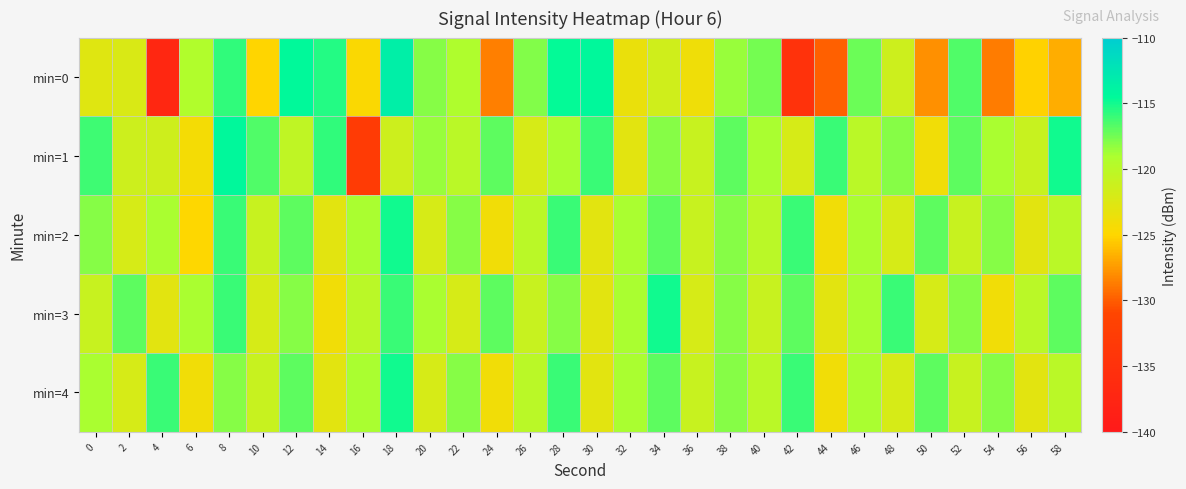

Reading left to right, what are all the values shown in this chart?

min=0: 0=-122.8	2=-122.3	4=-137.1	6=-119.3	8=-115.8	10=-125.1	12=-114.6	14=-115.4	16=-124.8	18=-113.4	20=-118.0	22=-119.2	24=-128.6	26=-117.9	28=-114.6	30=-114.4	32=-123.6	34=-121.5	36=-123.9	38=-118.4	40=-117.6	42=-134.9	44=-129.9	46=-117.4	48=-121.3	50=-127.9	52=-116.7	54=-128.7	56=-125.2	58=-126.7
min=1: 0=-116.2	2=-121.3	4=-121.4	6=-124.3	8=-114.4	10=-116.7	12=-120.3	14=-115.8	16=-133.0	18=-121.3	20=-118.5	22=-120.0	24=-117.0	26=-122.0	28=-119.0	30=-116.0	32=-123.0	34=-118.0	36=-121.0	38=-117.0	40=-119.0	42=-122.0	44=-116.0	46=-120.0	48=-118.0	50=-124.0	52=-117.0	54=-119.0	56=-121.0	58=-115.0
min=2: 0=-118.0	2=-122.0	4=-119.0	6=-125.0	8=-116.0	10=-121.0	12=-117.0	14=-123.0	16=-119.0	18=-115.0	20=-122.0	22=-118.0	24=-124.0	26=-120.0	28=-116.0	30=-123.0	32=-119.0	34=-117.0	36=-121.0	38=-118.0	40=-120.0	42=-116.0	44=-124.0	46=-119.0	48=-122.0	50=-117.0	52=-121.0	54=-118.0	56=-123.0	58=-120.0
min=3: 0=-121.0	2=-117.0	4=-123.0	6=-119.0	8=-116.0	10=-122.0	12=-118.0	14=-124.0	16=-120.0	18=-116.0	20=-119.0	22=-122.0	24=-117.0	26=-121.0	28=-118.0	30=-123.0	32=-119.0	34=-115.0	36=-122.0	38=-118.0	40=-121.0	42=-117.0	44=-123.0	46=-119.0	48=-116.0	50=-122.0	52=-118.0	54=-124.0	56=-120.0	58=-117.0
min=4: 0=-119.0	2=-122.0	4=-116.0	6=-124.0	8=-118.0	10=-121.0	12=-117.0	14=-123.0	16=-119.0	18=-115.0	20=-122.0	22=-118.0	24=-124.0	26=-120.0	28=-116.0	30=-123.0	32=-119.0	34=-117.0	36=-121.0	38=-118.0	40=-120.0	42=-116.0	44=-124.0	46=-119.0	48=-122.0	50=-117.0	52=-121.0	54=-118.0	56=-123.0	58=-120.0